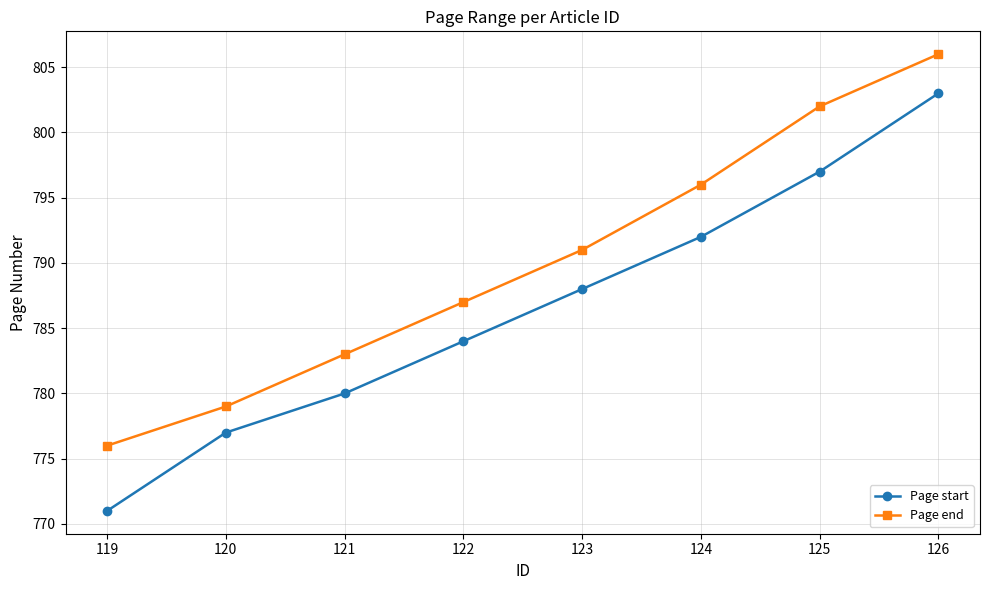

Which series has the largest total across all categories?

Page end